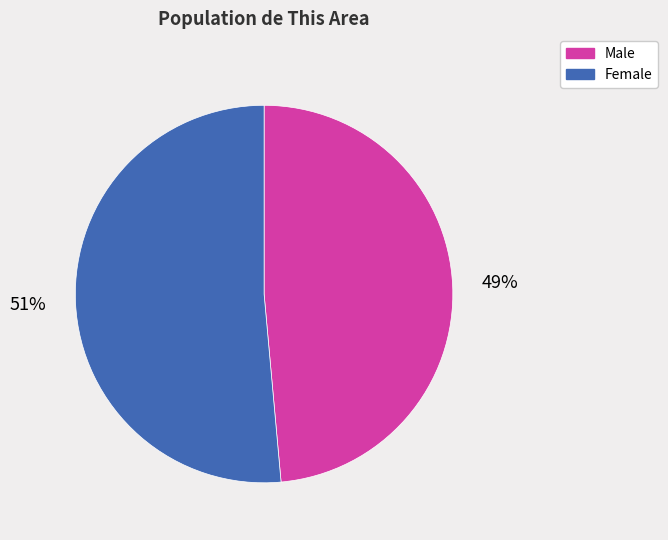

To the nearest percent, what portion does Male represent?

49%